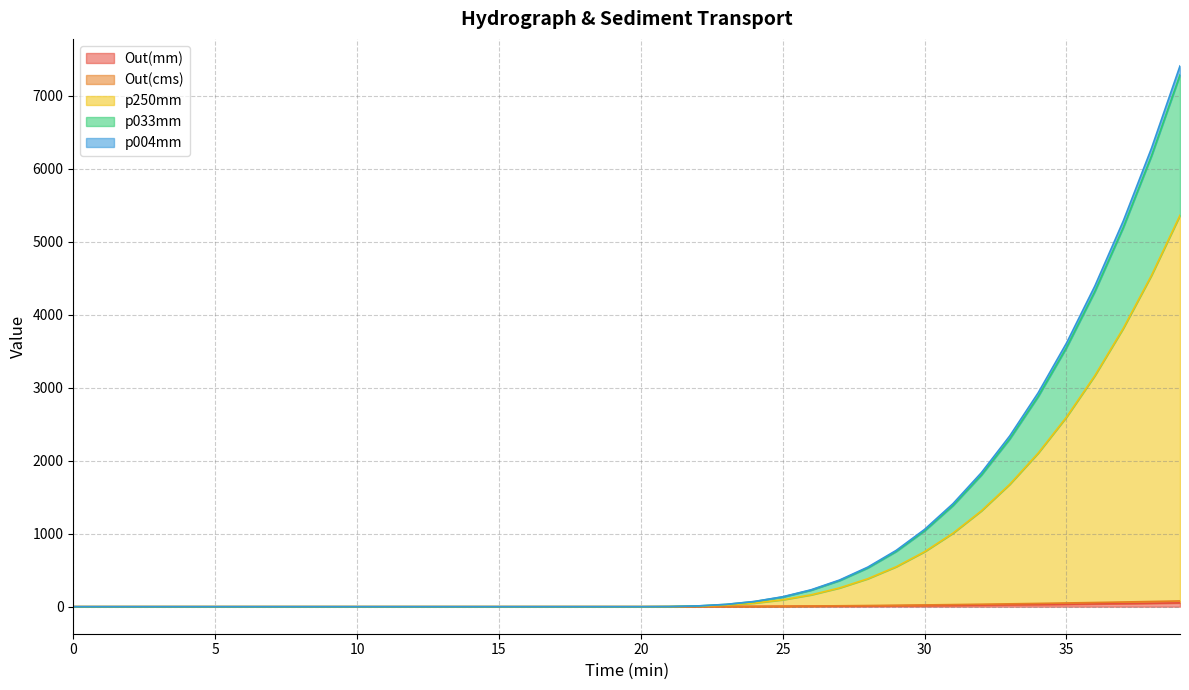

At which category is the sum across all series the highest?

39.0